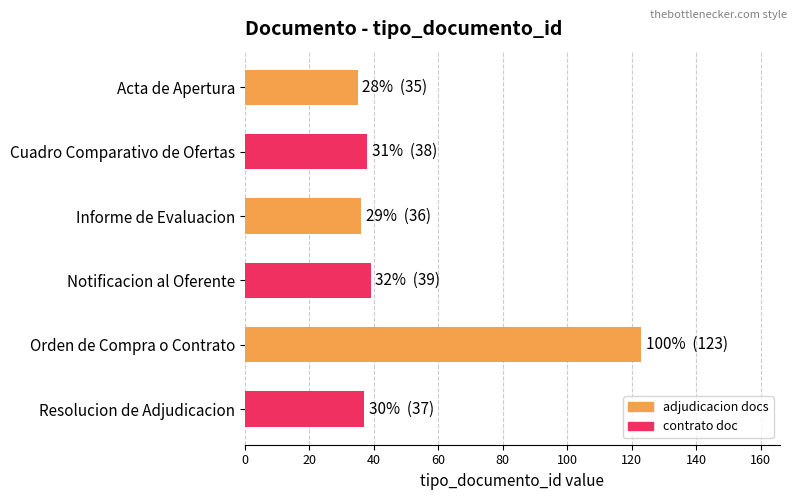

What is the difference between the maximum and second lowest values?

87